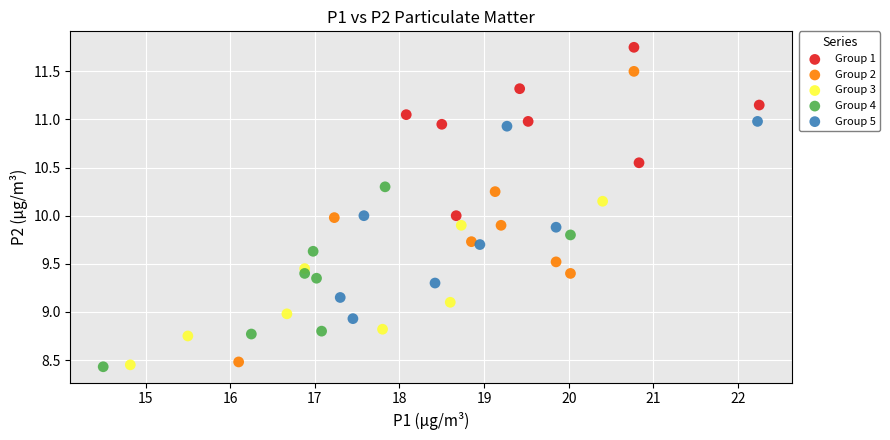

Which series contains the highest Y value?

Group 1